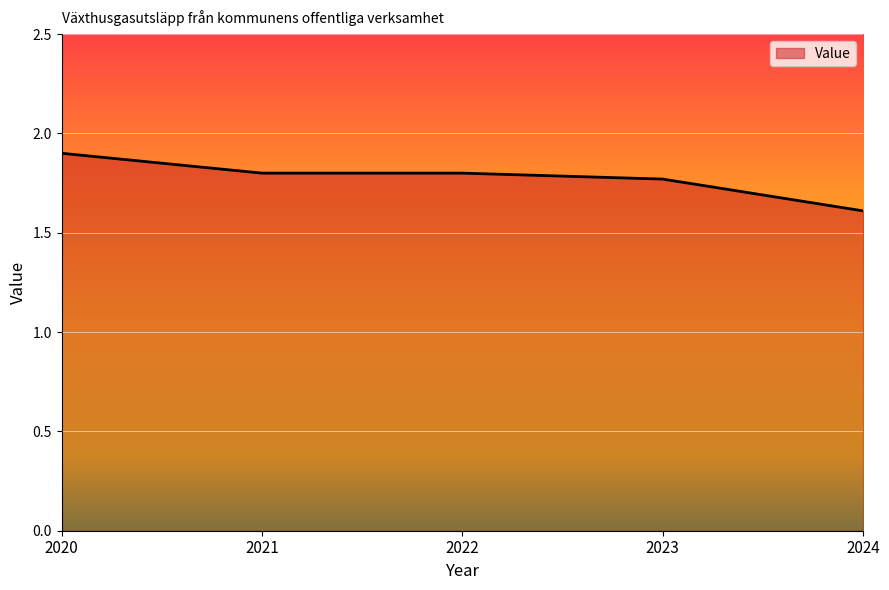

Is it true that the value at 2022 is 0.5?

False